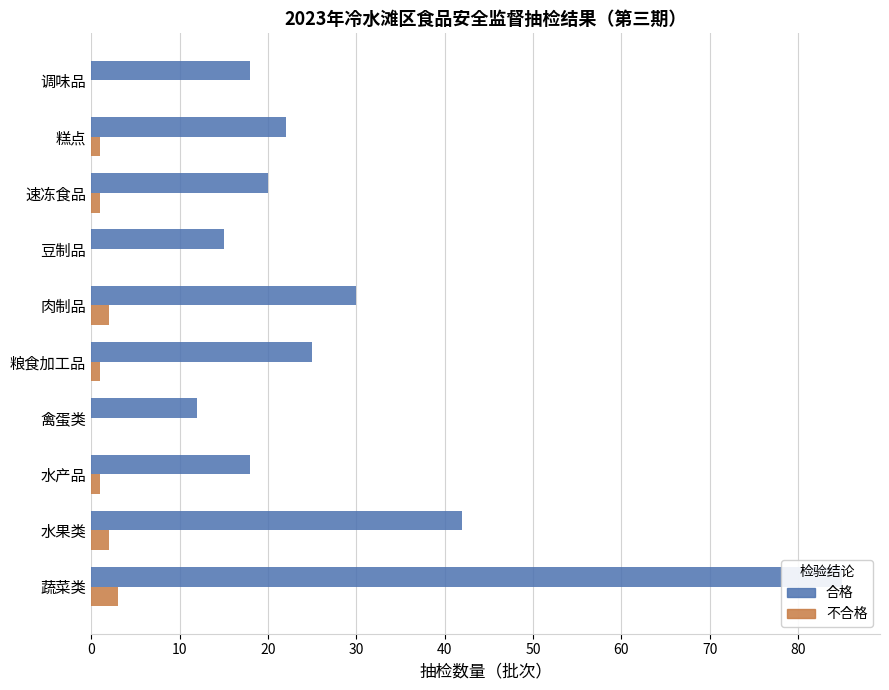

Are the bars grouped side by side (vs. stacked)?

Yes